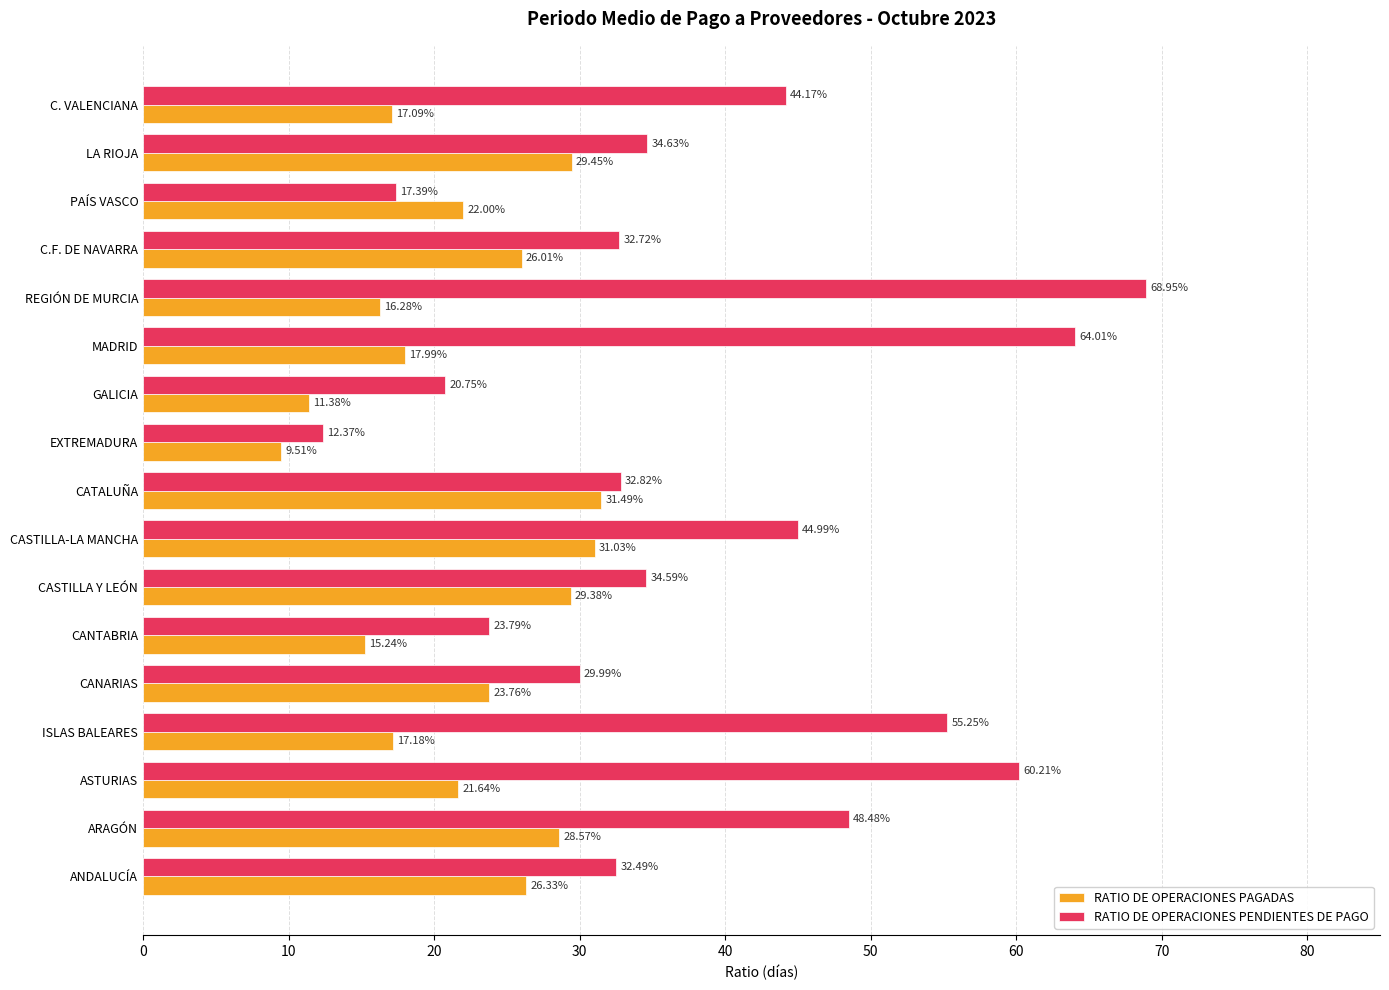

Between CASTILLA Y LEÓN and CASTILLA-LA MANCHA, which series saw the biggest shift?

RATIO DE OPERACIONES PENDIENTES DE PAGO